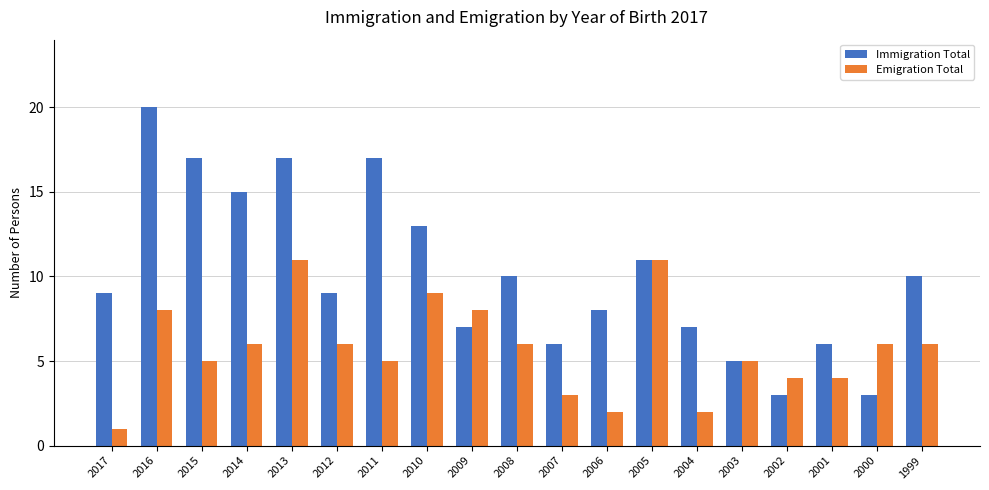

What is the total value across all series at 2016?

28